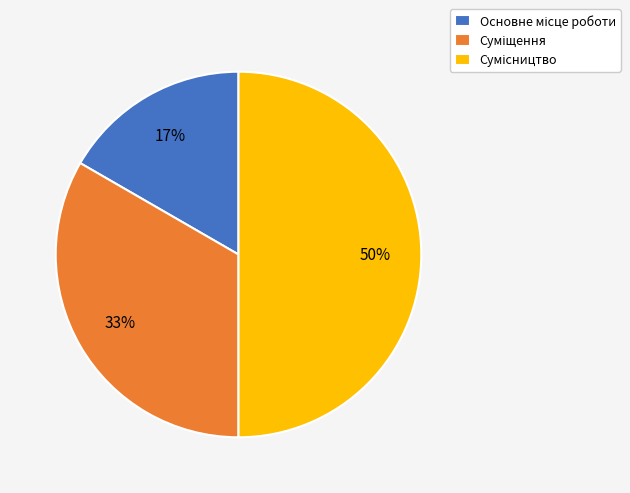

To the nearest percent, what is the difference between the largest and smallest slice percentages?

33%